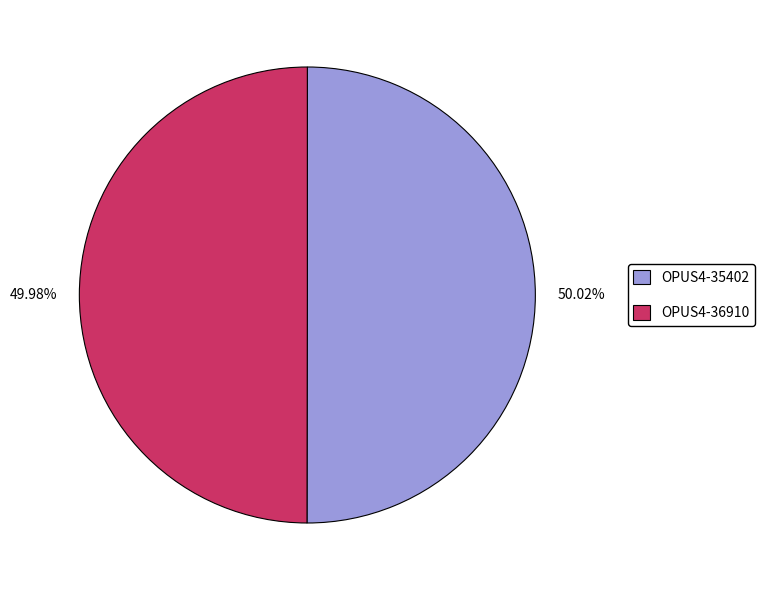

Is the sum of OPUS4-35402 and OPUS4-36910 greater than half?

Yes